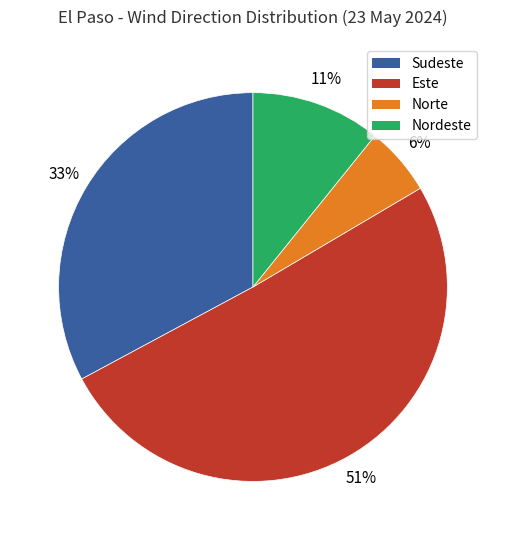

Is there any slice that represents more than half of the pie?

Yes